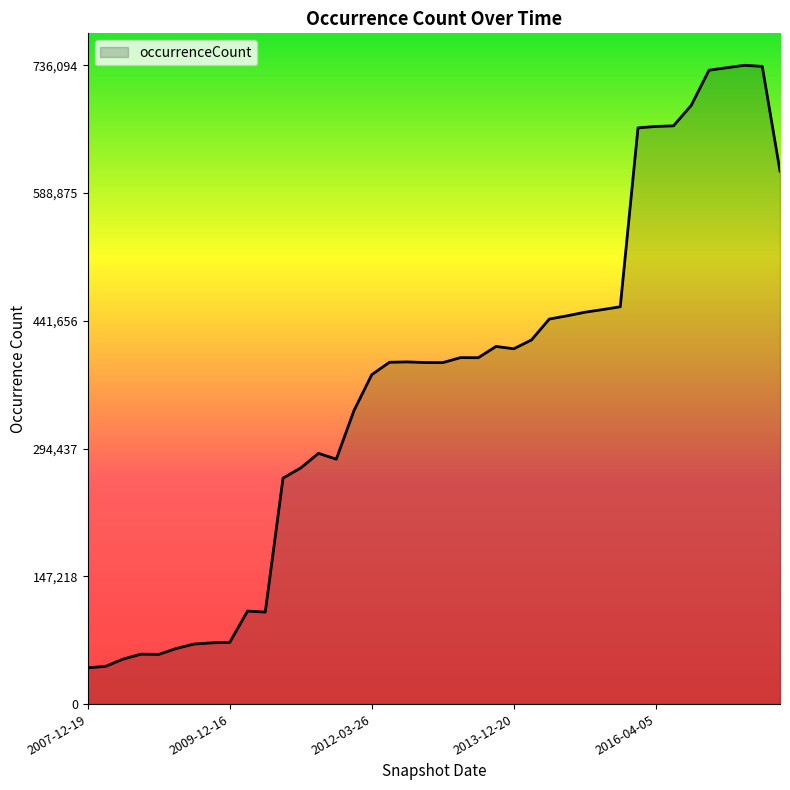

What is the smallest value displayed?

41784